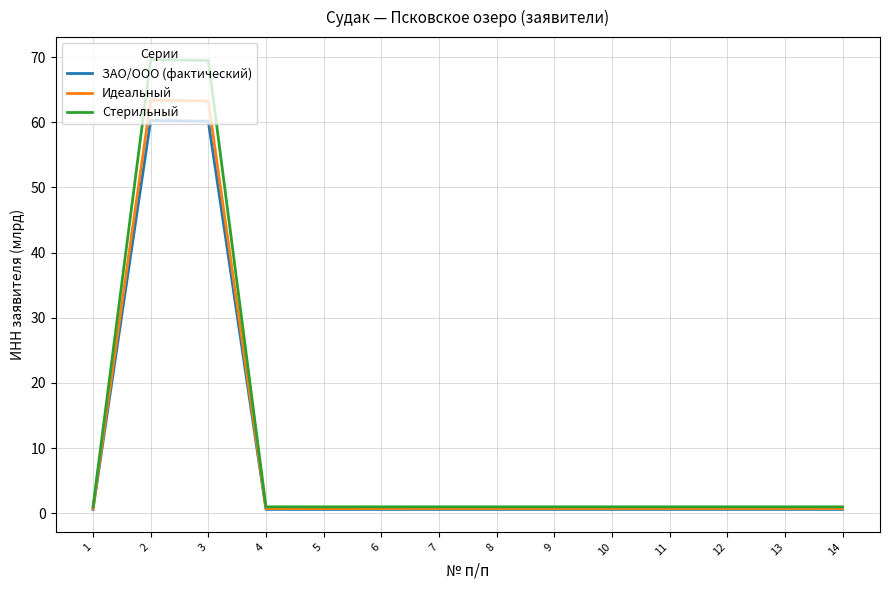

Which series has the largest total across all categories?

Стерильный